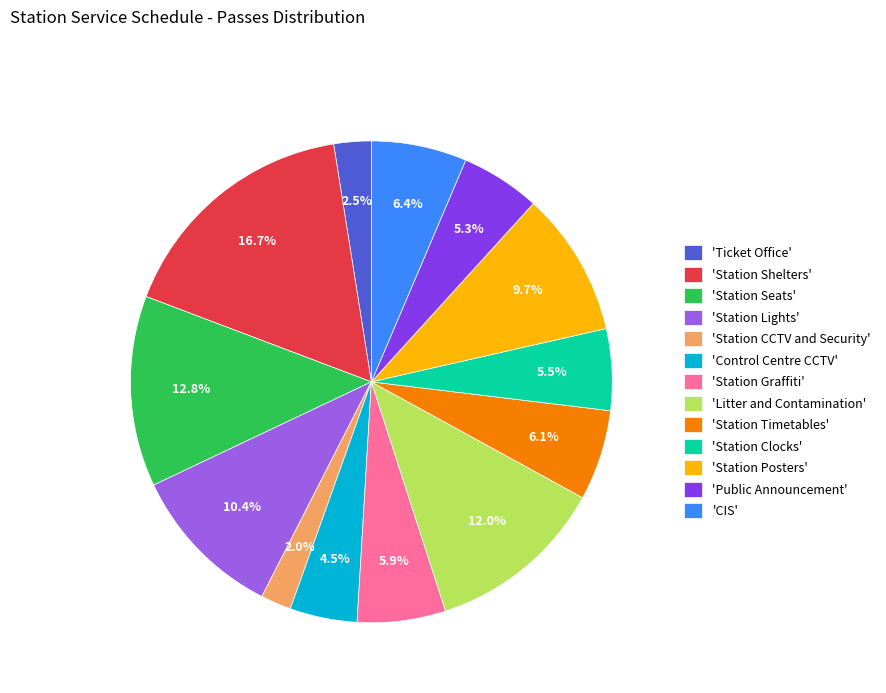

Combined, what portion of the pie is 'Station Lights' and 'CIS'?

16.8%